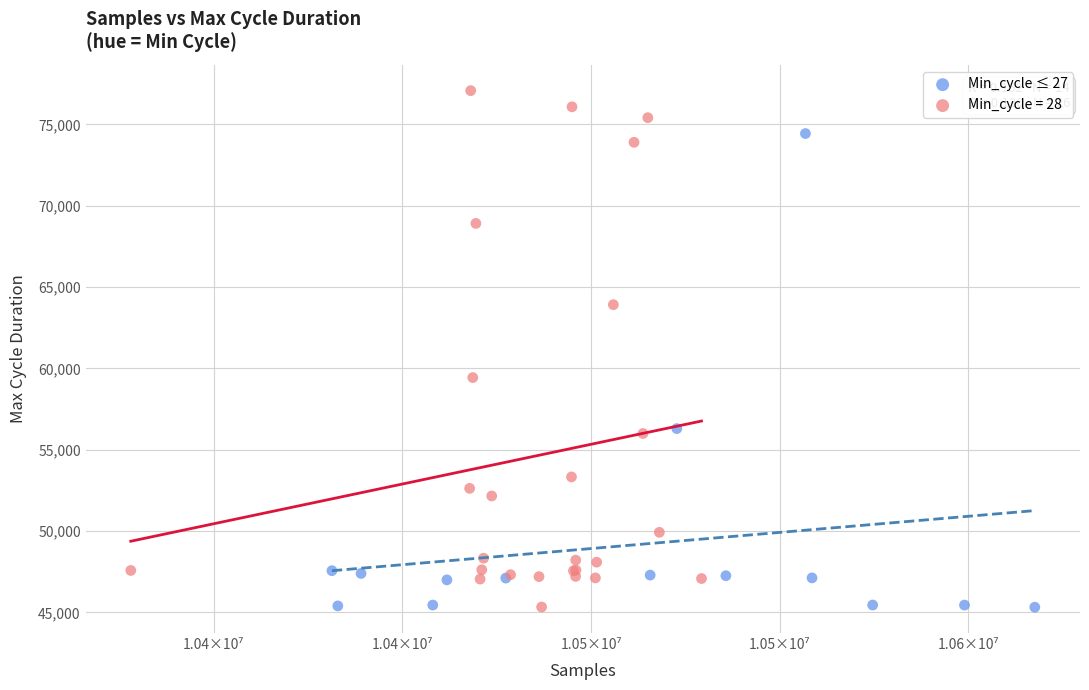

Which series contains the highest Y value?

Min_cycle = 28